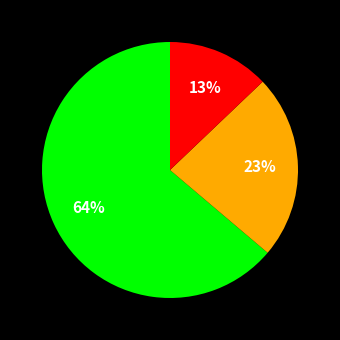

To the nearest percent, what is the difference between the largest and smallest slice percentages?

51%